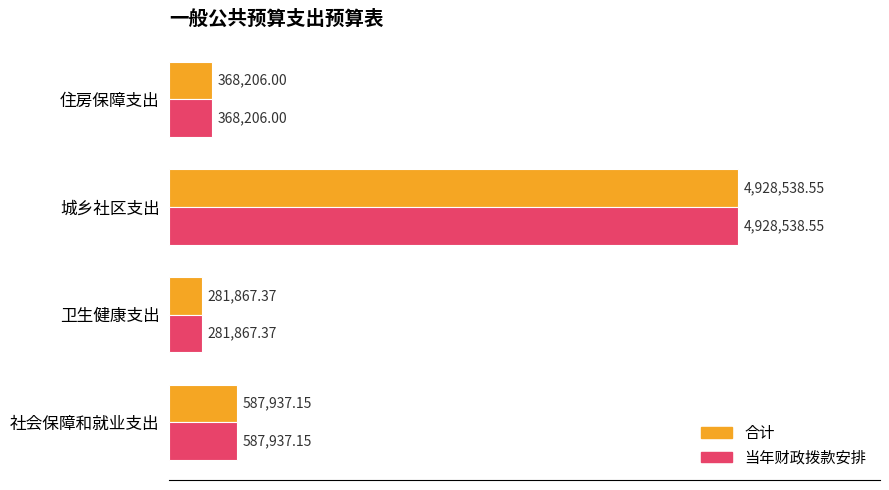

Which series has the largest range (max minus min)?

合计